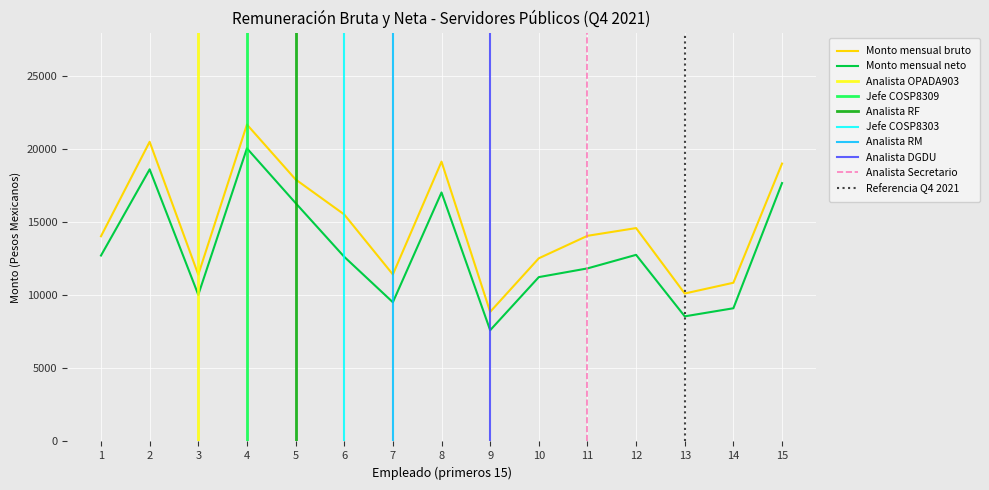

What is the highest value of the Monto mensual bruto series?

21705.3